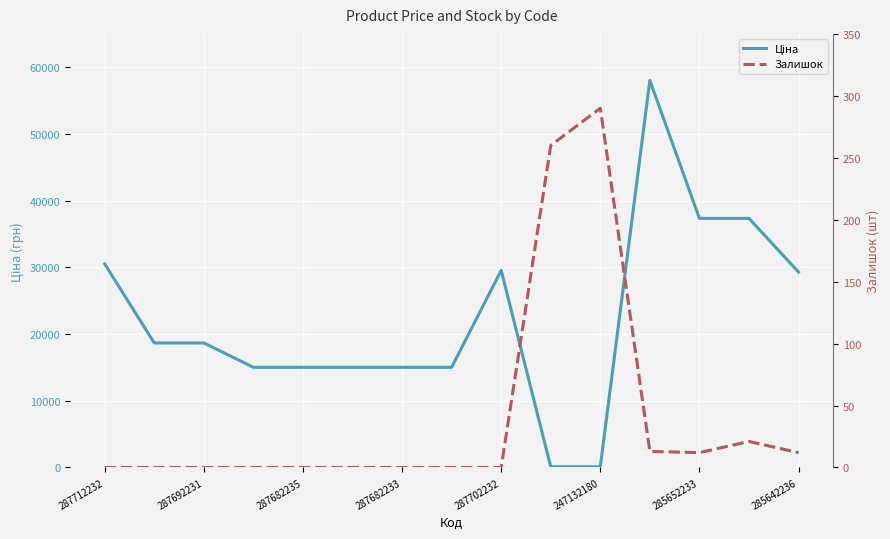

Where is the first local maximum for Ціна?

287702232